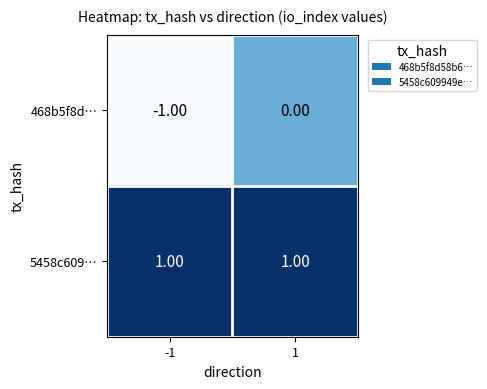

Which series has the largest total across all categories?

5458c609…